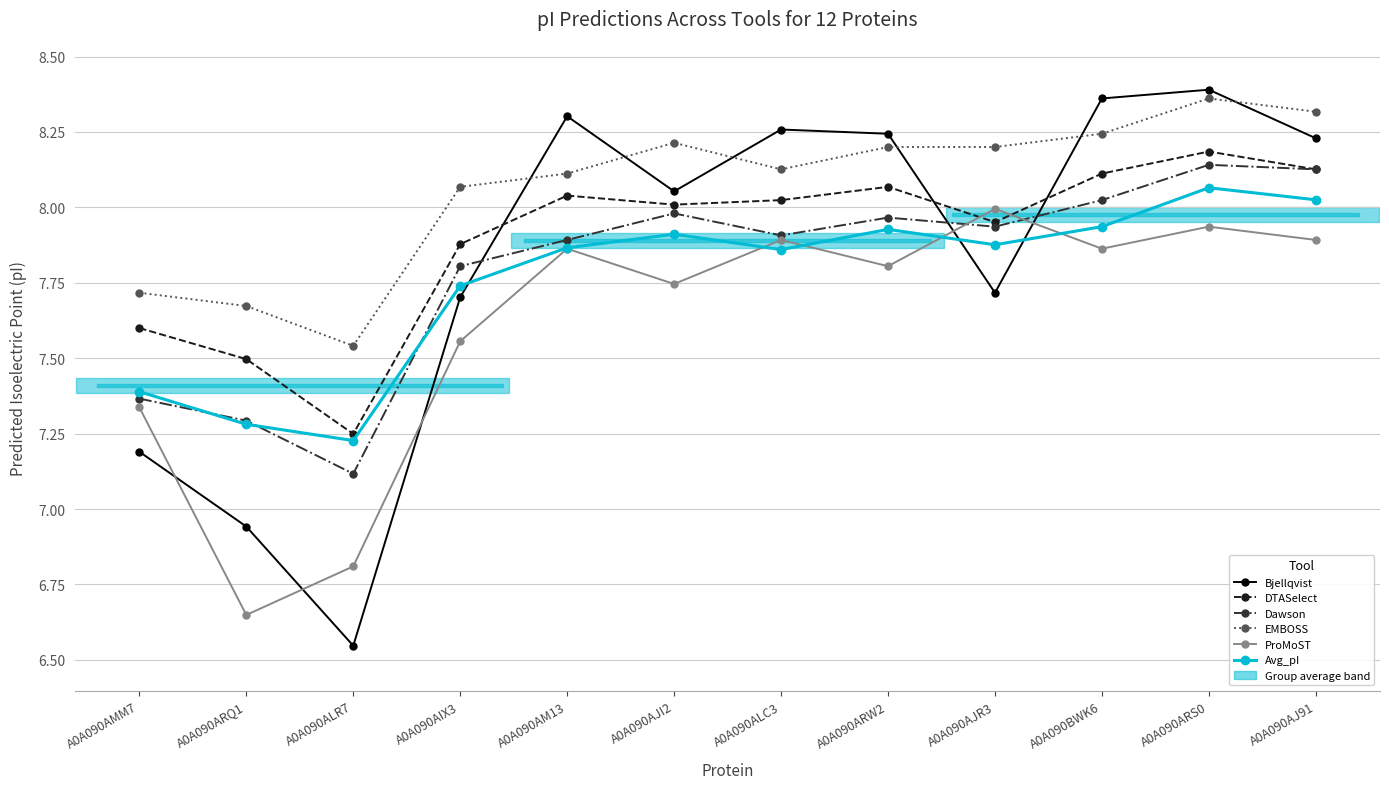

At which label does Bjellqvist first exceed 8?

A0A090AM13